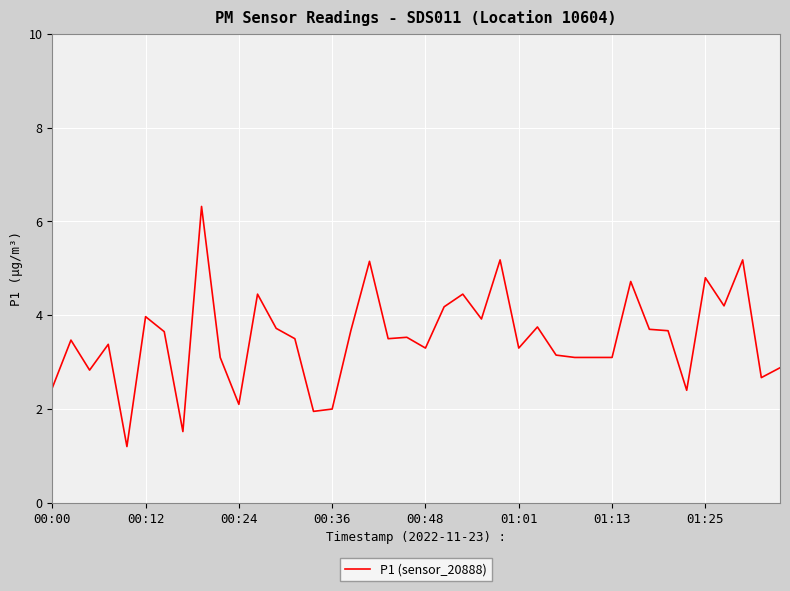

What is the maximum value shown in the chart?

6.3